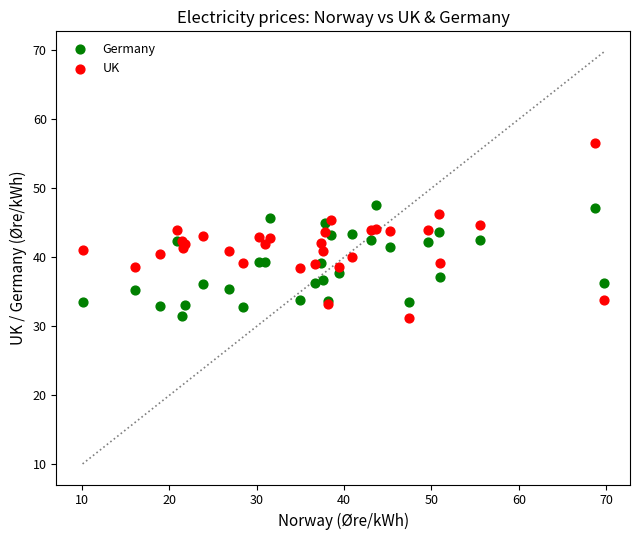

What is the X range (max minus min) for the scatter plot?

59.7